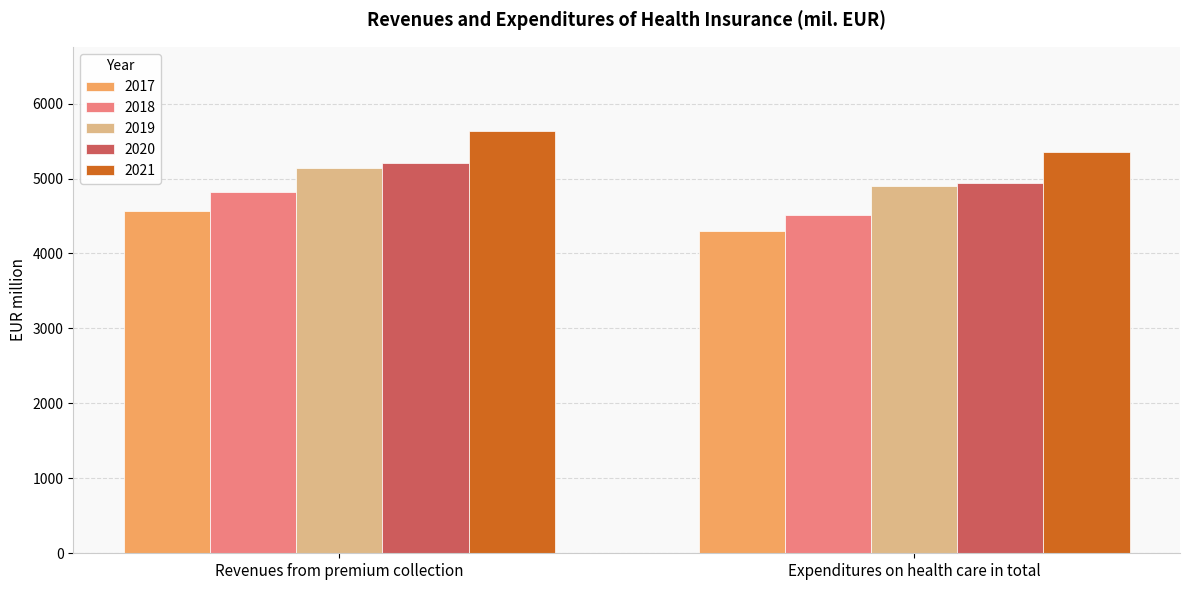

Reading right to left, extract all data points from this chart.

2017: Expenditures on health care in total=4298.8	Revenues from premium collection=4562.0
2018: Expenditures on health care in total=4511.5	Revenues from premium collection=4819.9
2019: Expenditures on health care in total=4894.5	Revenues from premium collection=5146.4
2020: Expenditures on health care in total=4934.7	Revenues from premium collection=5208.9
2021: Expenditures on health care in total=5357.7	Revenues from premium collection=5631.1